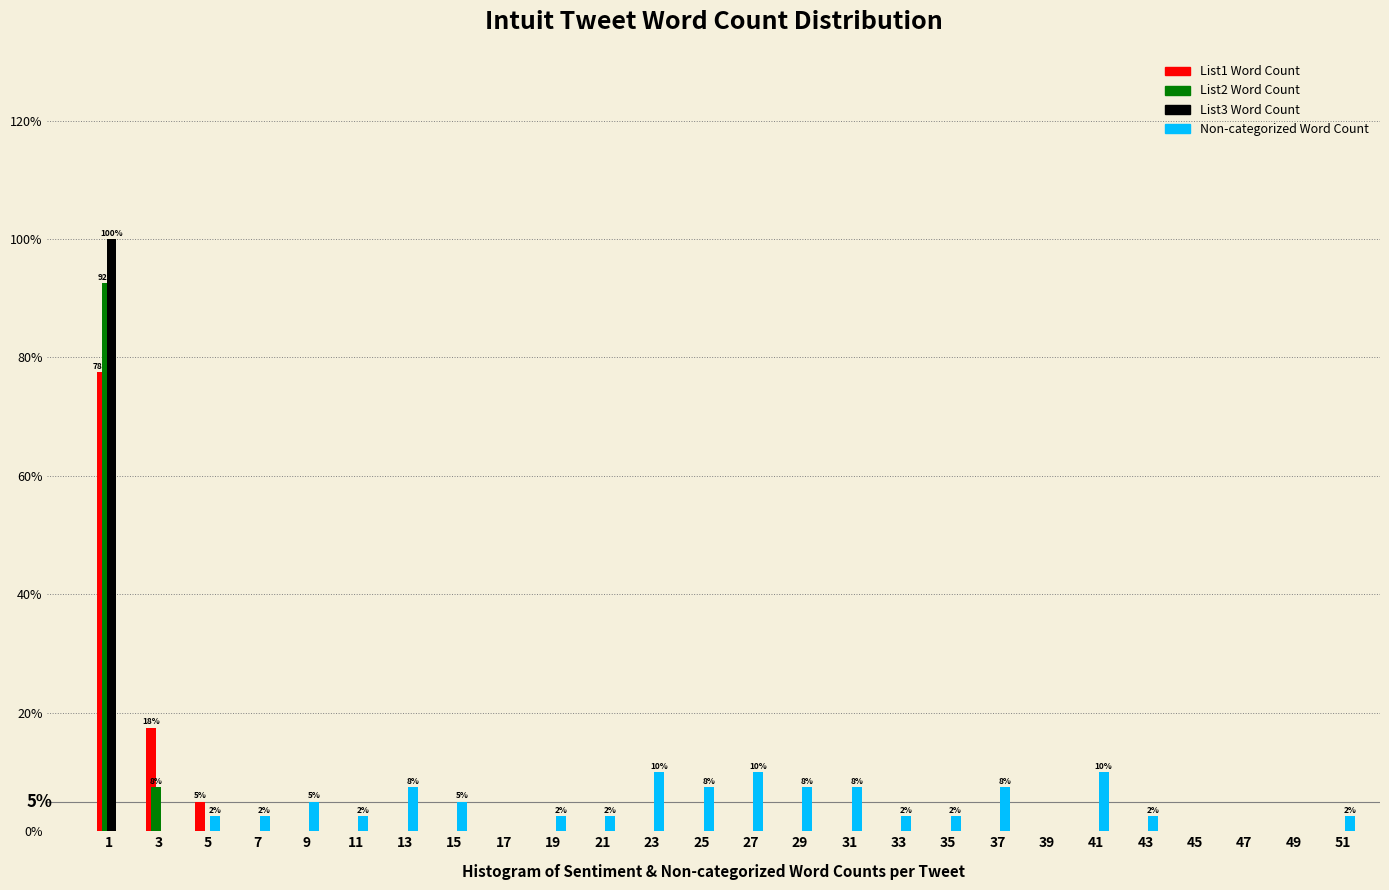

In the List3 Word Count series, which range on the x-axis has the tallest bar?

0 to 2